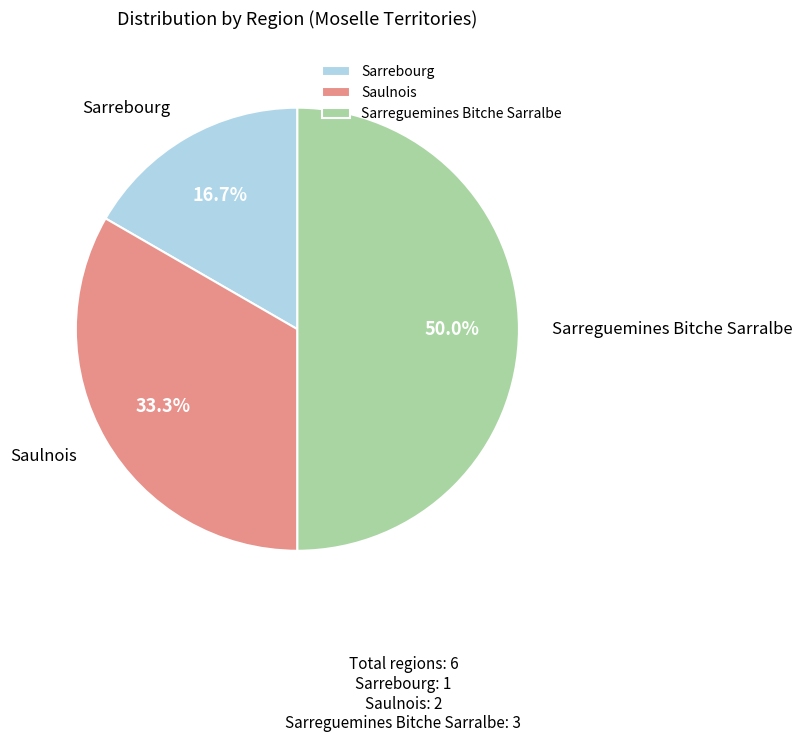

Combined, what portion of the pie is Sarrebourg and Sarreguemines Bitche Sarralbe?

66.7%